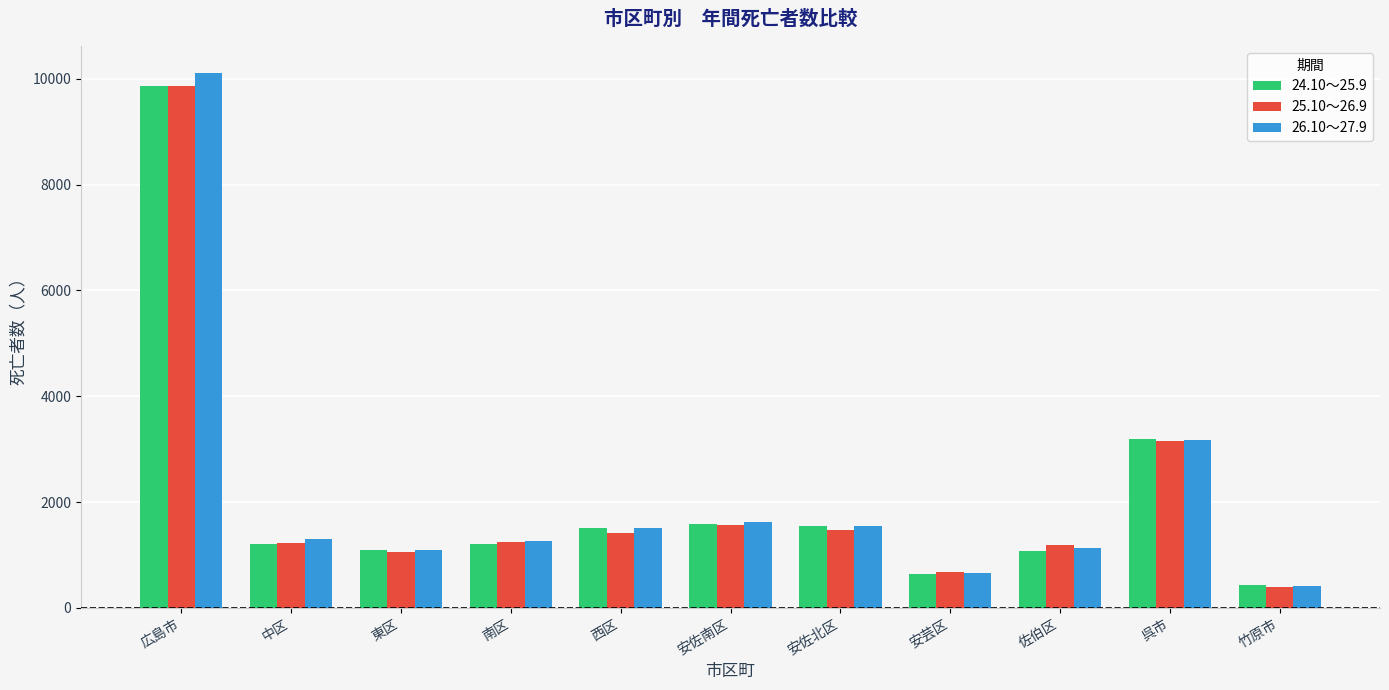

Count the number of data series in this chart.

3